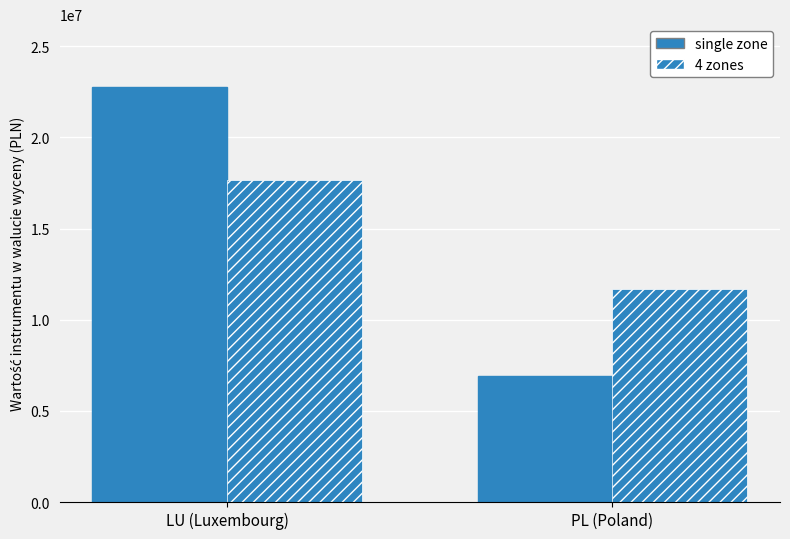

Count the number of categories in the chart.

2